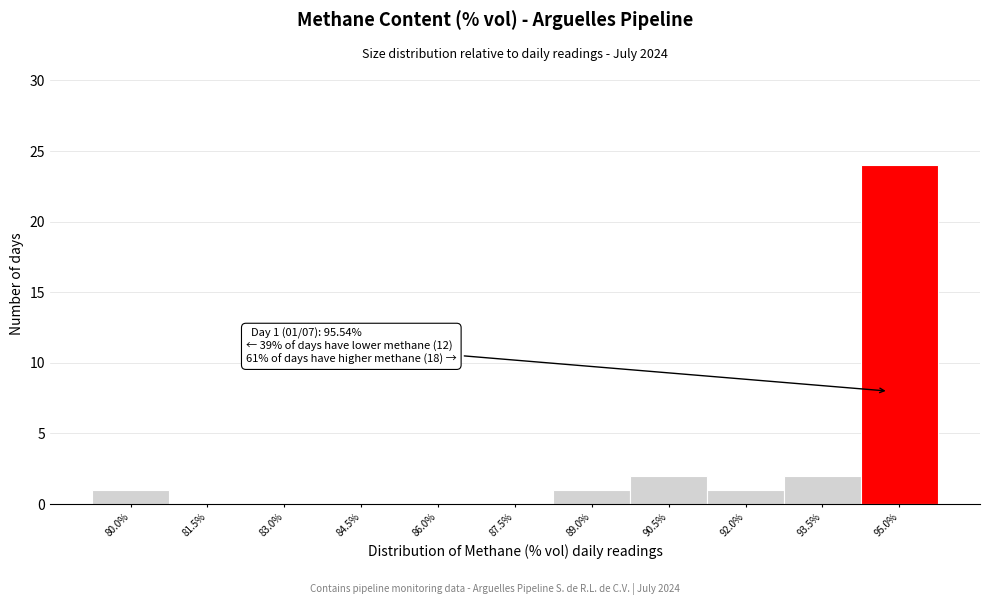

Reading left to right, transcribe all the data shown in this chart.

80.0%=1	81.5%=0	83.0%=0	84.5%=0	86.0%=0	87.5%=0	89.0%=1	90.5%=2	92.0%=1	93.5%=2	95.0%=24